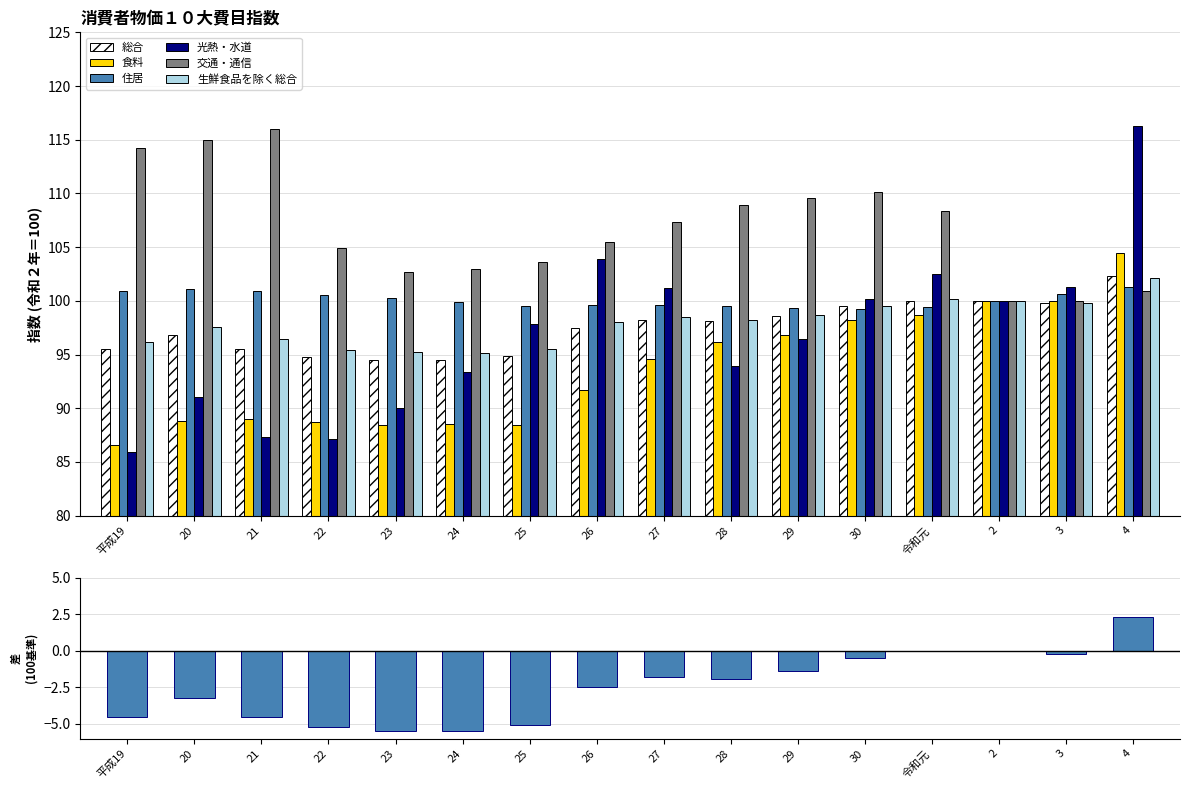

List the labels in order of 食料 value, smallest first.

平成19, 23, 25, 24, 22, 20, 21, 26, 27, 28, 29, 30, 令和元, 2, 3, 4